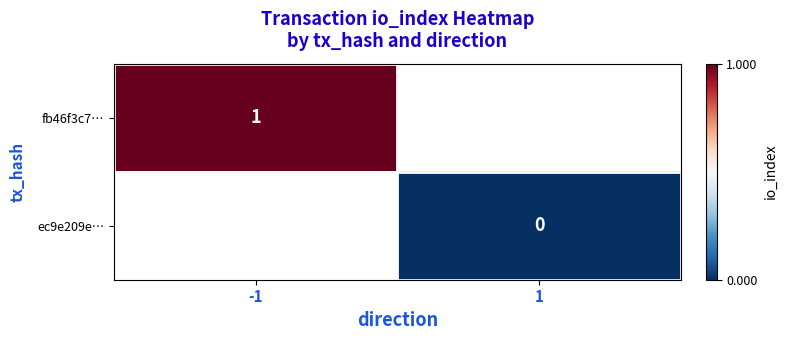

Is it true that fb46f3c7… equals 1 at -1?

True